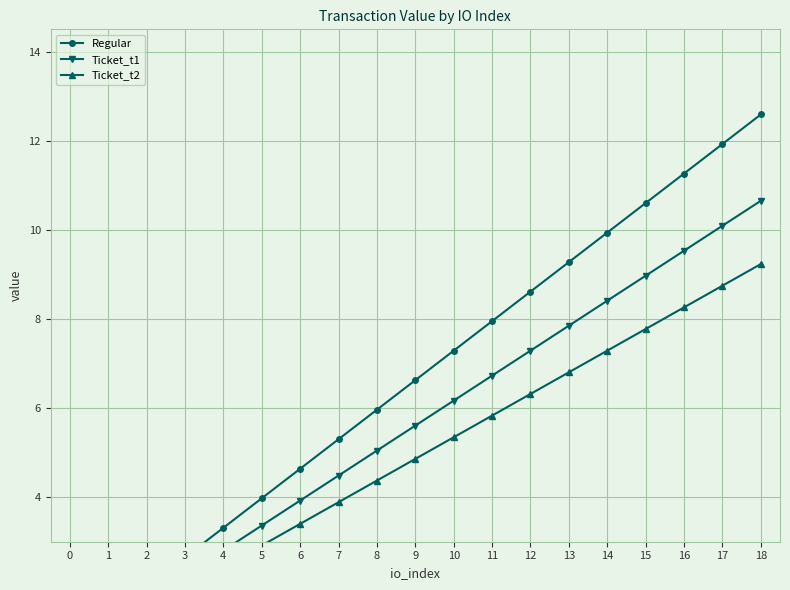

What is the lowest value of the Regular series?

0.7